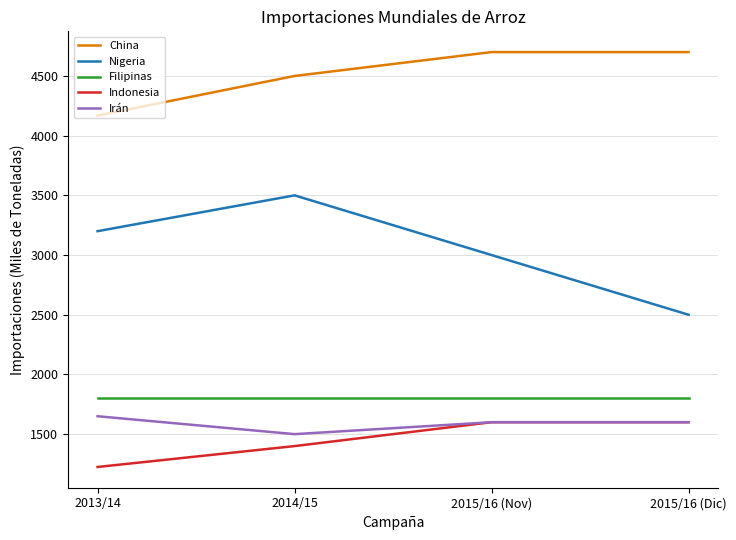

Between 2013/14 and 2015/16 (Nov), which series saw the biggest shift?

China